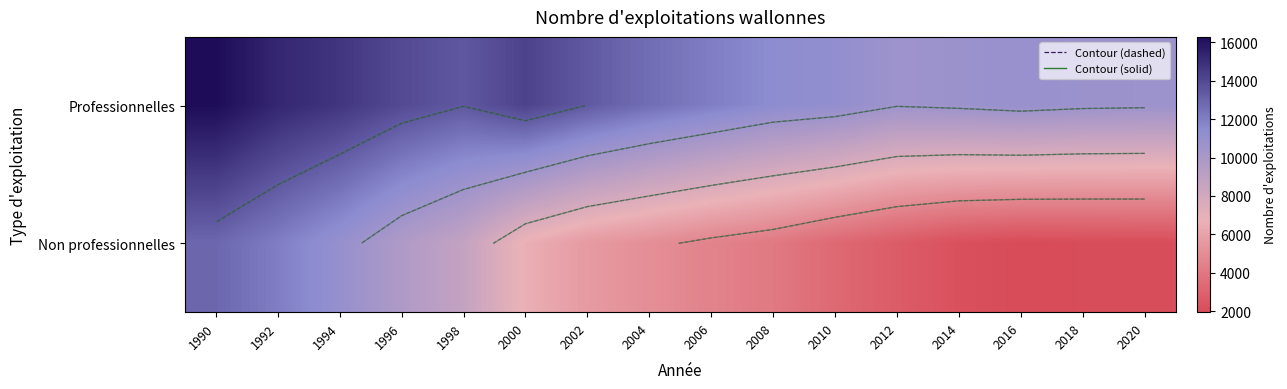

What is the difference between the highest and lowest values at 2008?

7356